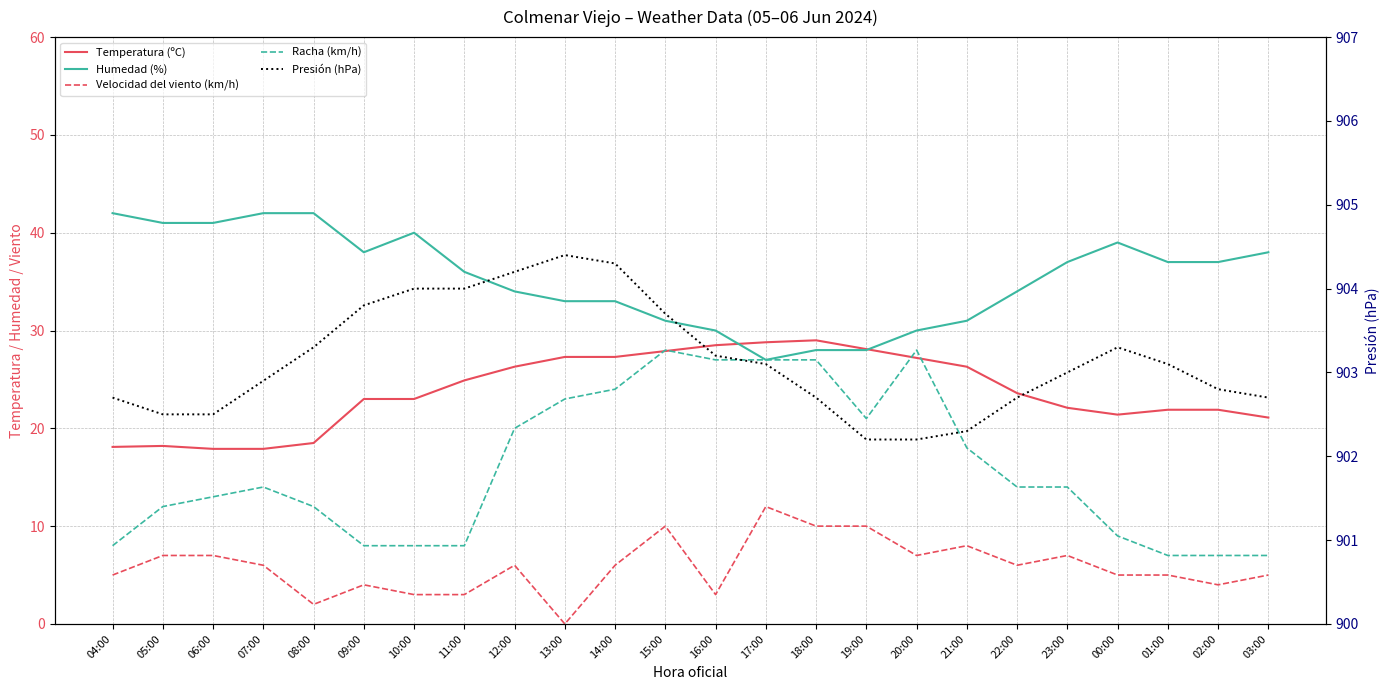

Between 05:00 and 22:00, which is larger?

22:00